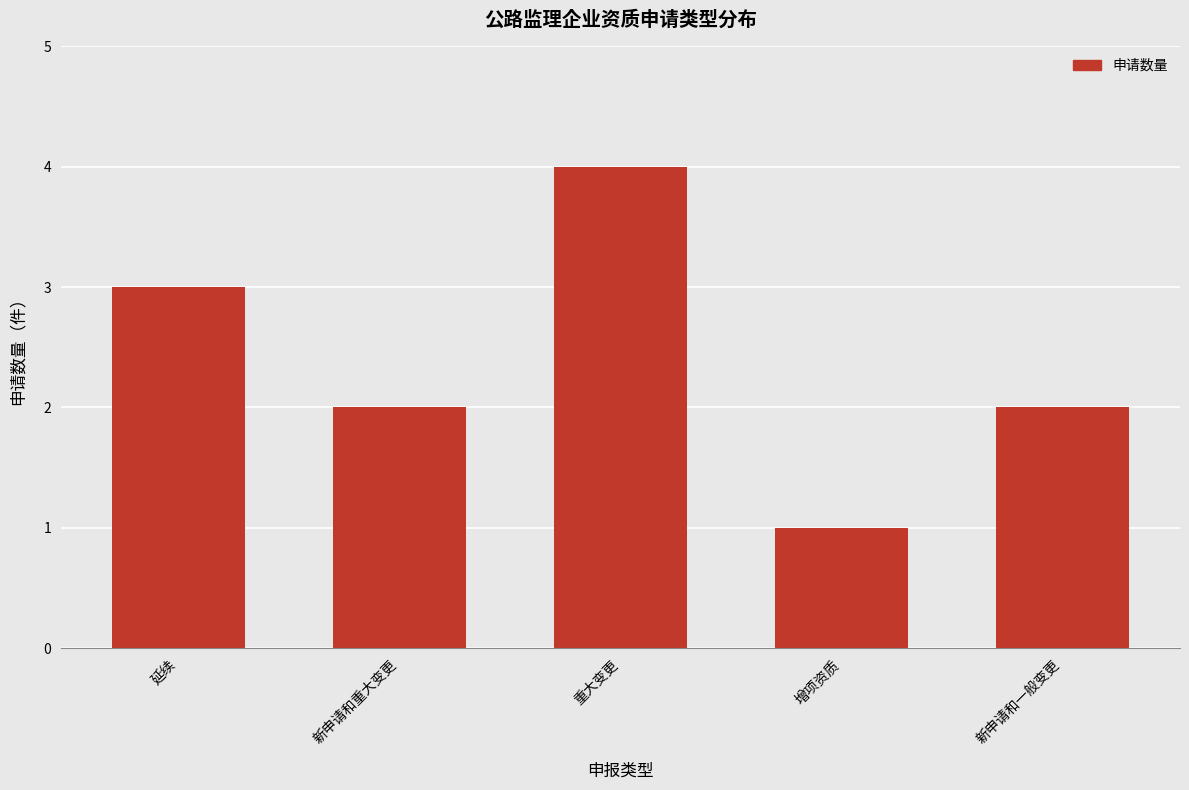

How many bars are there in total?

5